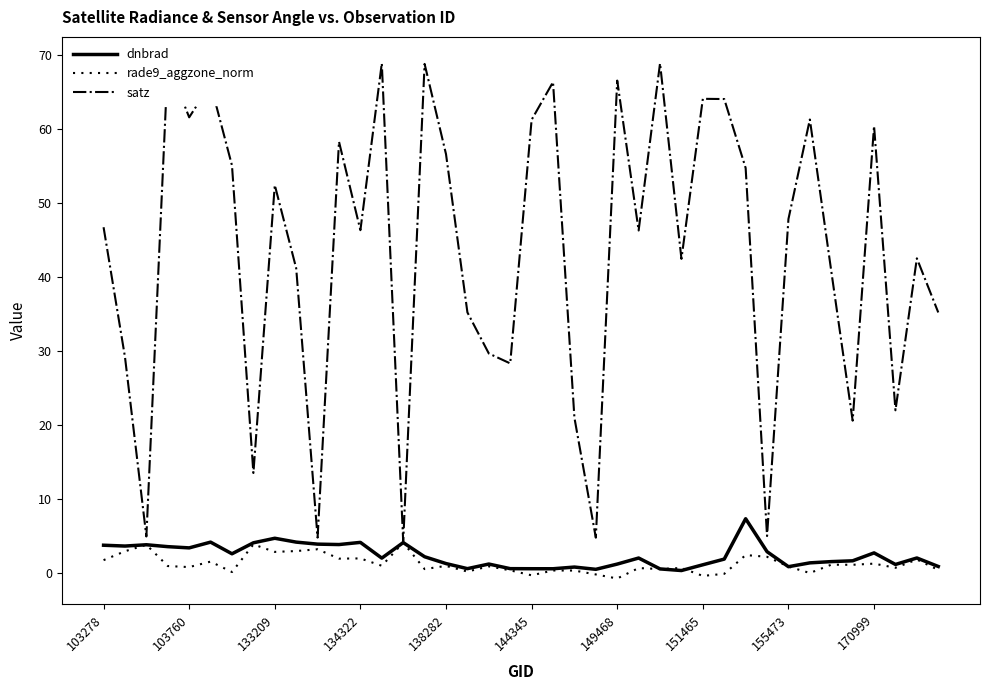

What position from the right is 29?

11